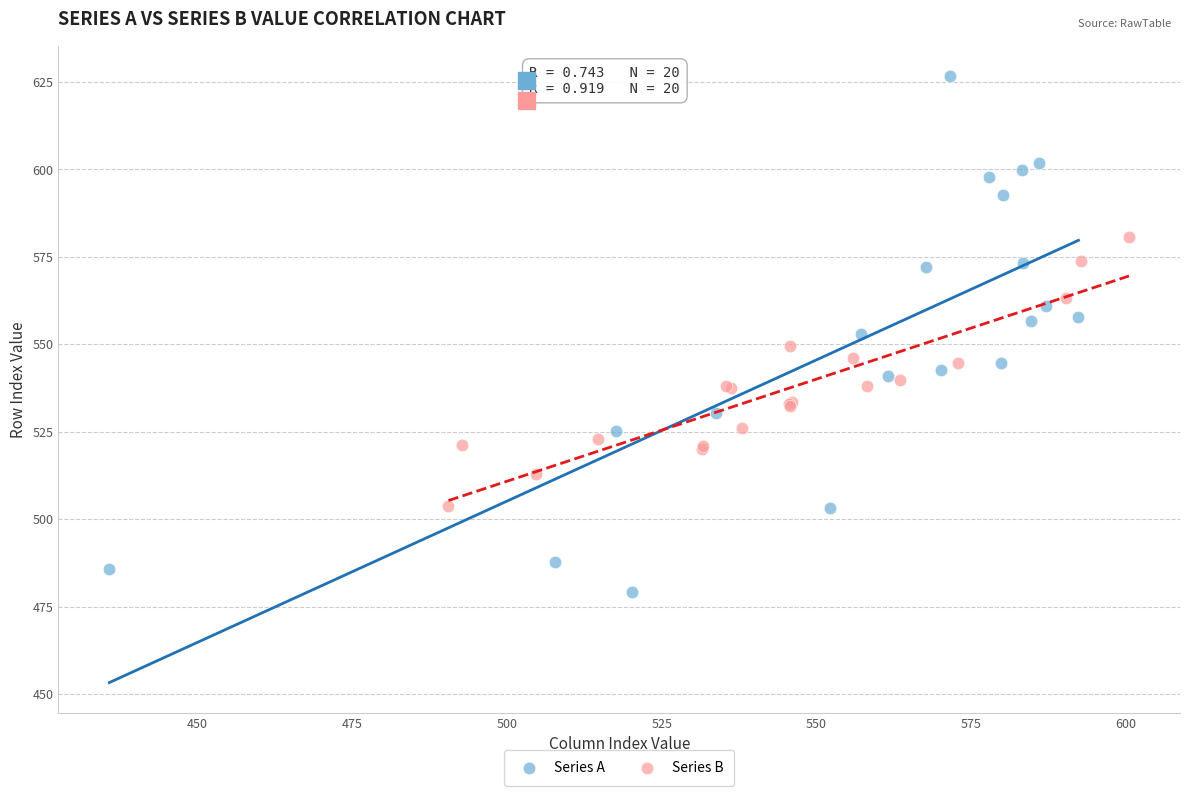

Which series has the widest spread of Y values?

Series A